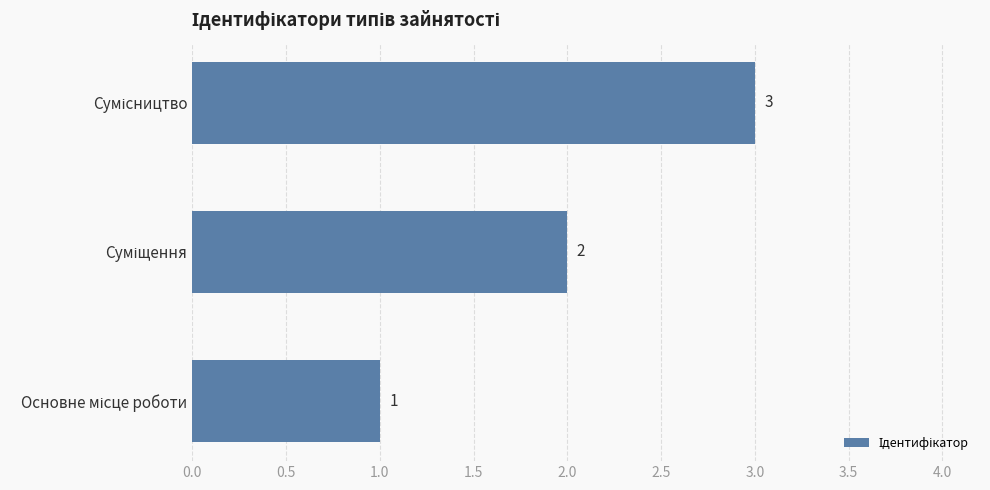

What is the maximum value shown in the chart?

3